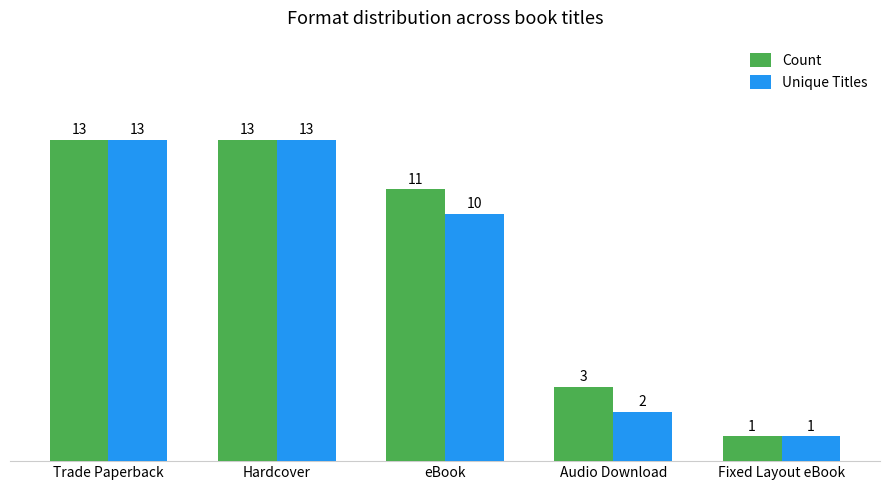

List the series in order of their overall mean, highest first.

Count, Unique Titles